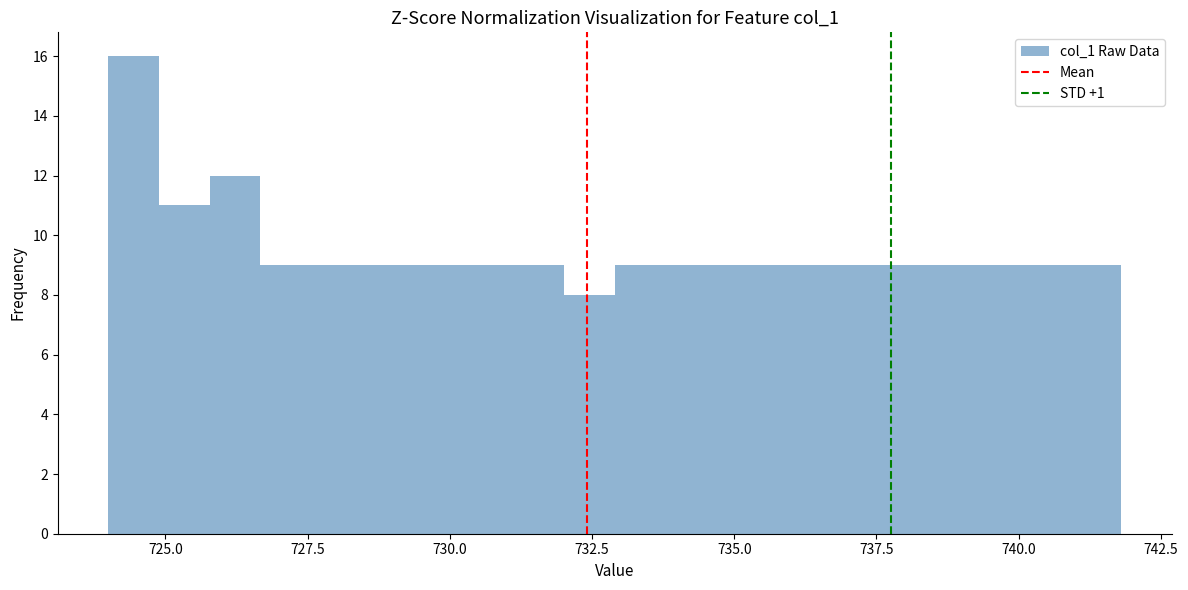

Around what value on the x-axis is the tallest bar? Give the approximate position of its centre, as read against the axis.

724.5